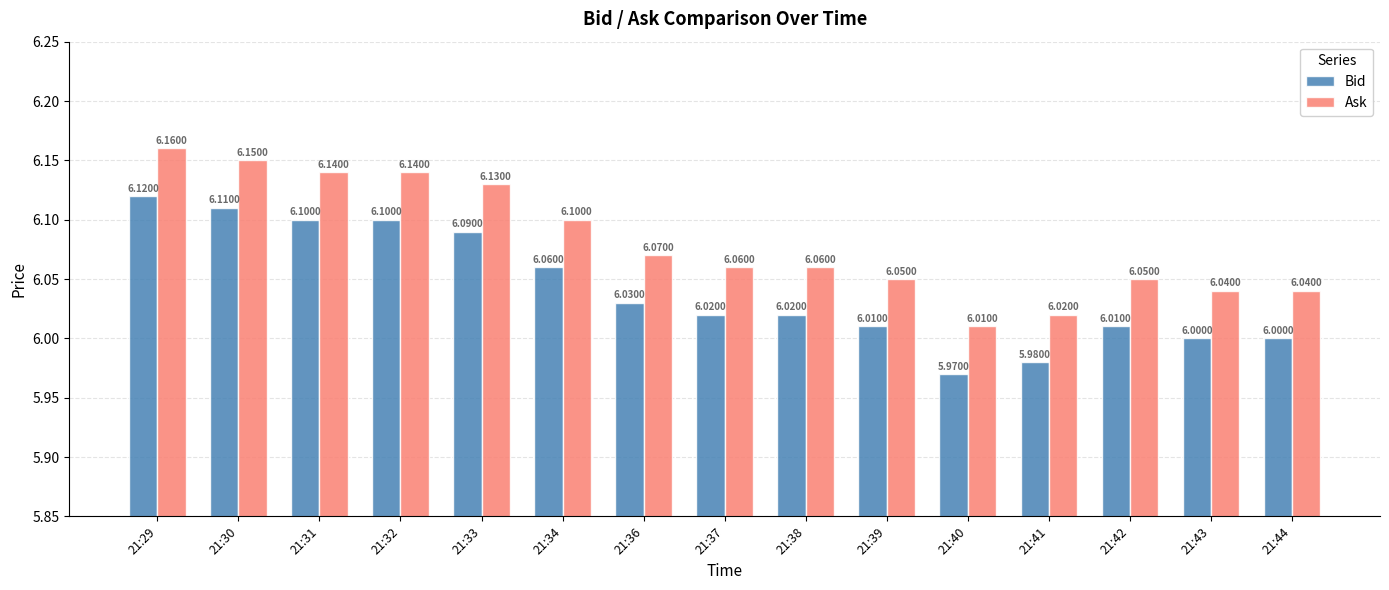

The value of Ask at 21:40 is 4.1. True or false?

False